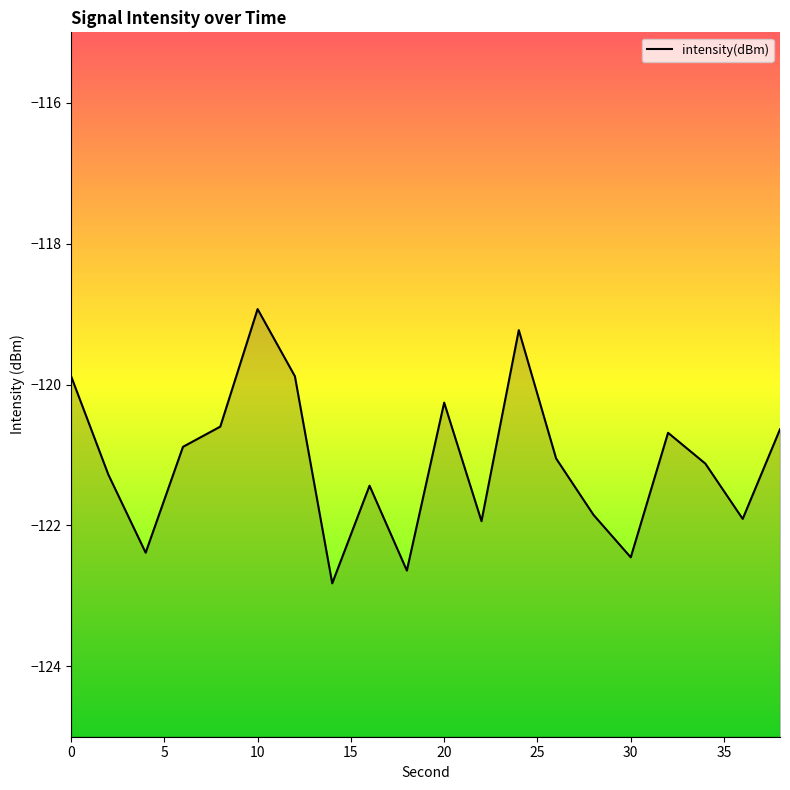

What is the value of the 4th point from the left?

-120.9